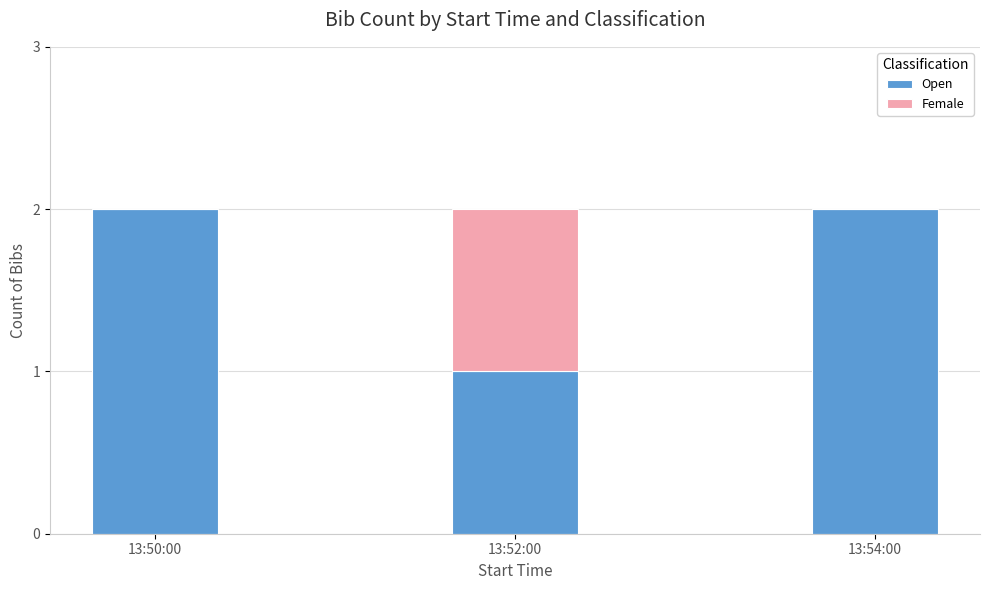

What is the sum of all Open values?

5